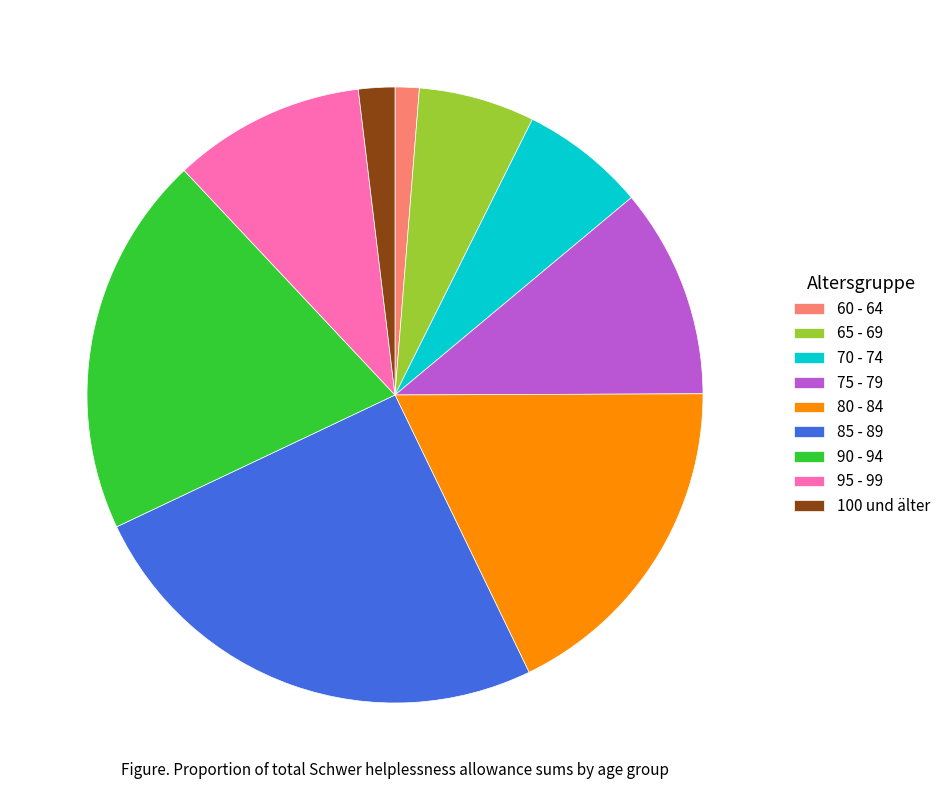

Is there any slice that represents more than half of the pie?

No